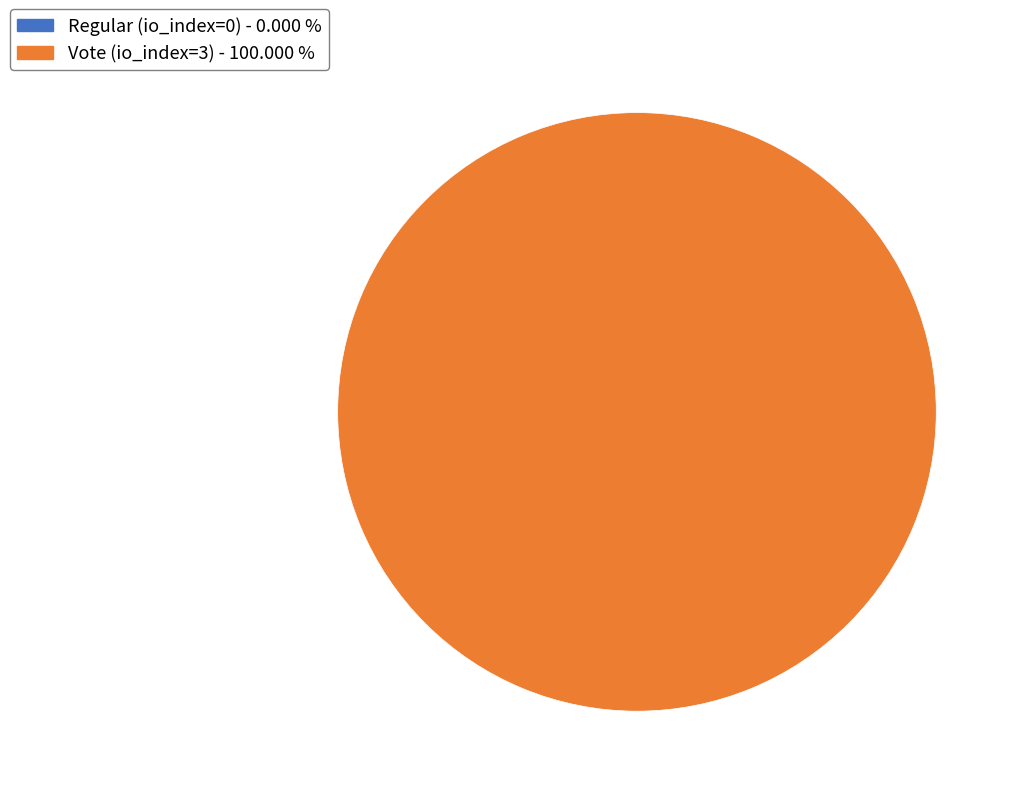

Combined, do Regular (io_index=0) and Vote (io_index=3) account for over 50%?

Yes